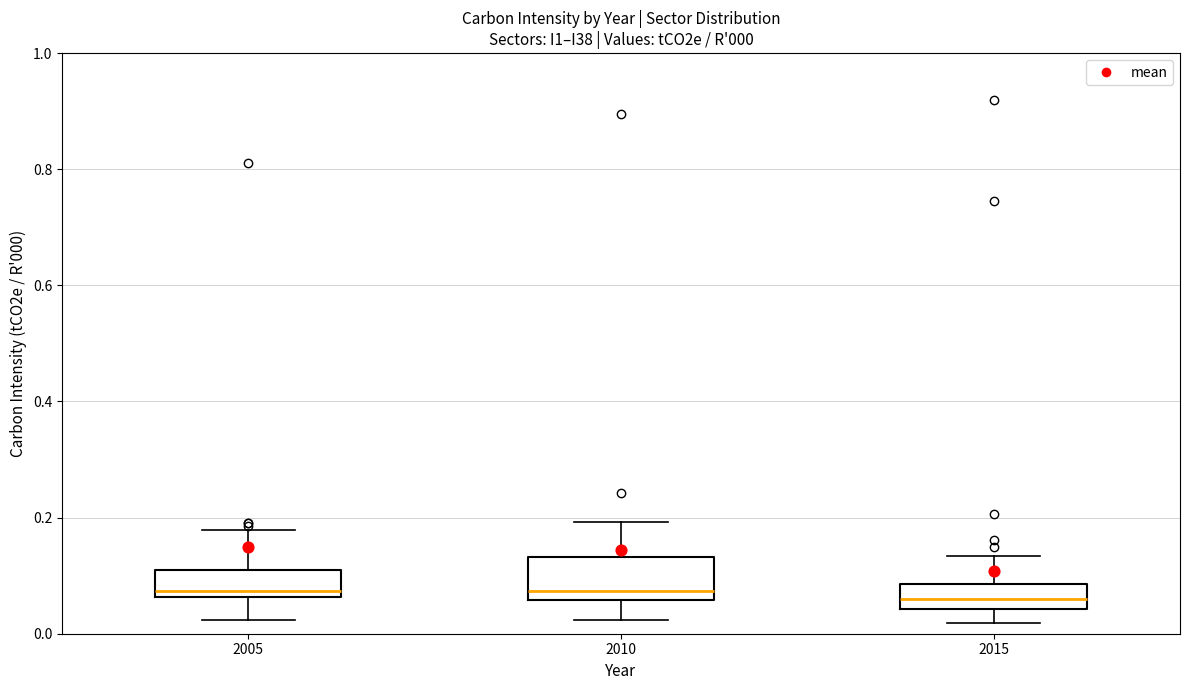

Comparing the boxes themselves (not the whiskers), which one is the tallest?

2010